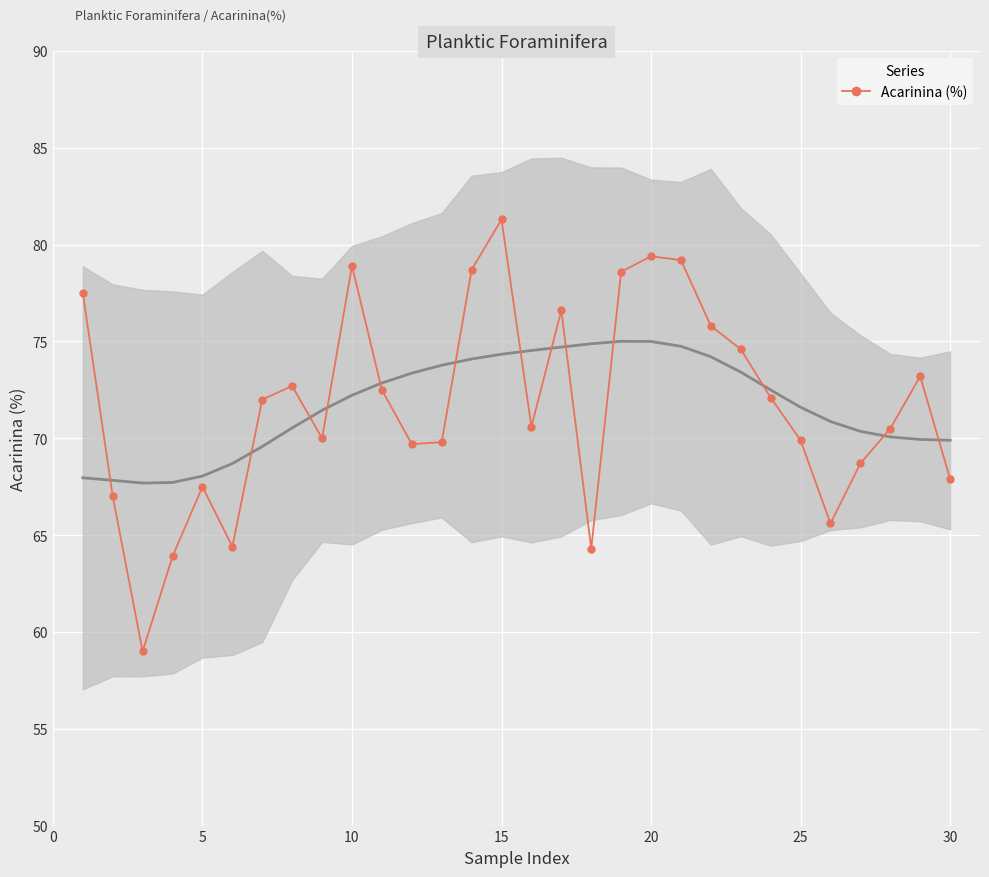

What is the greatest value displayed?

81.3